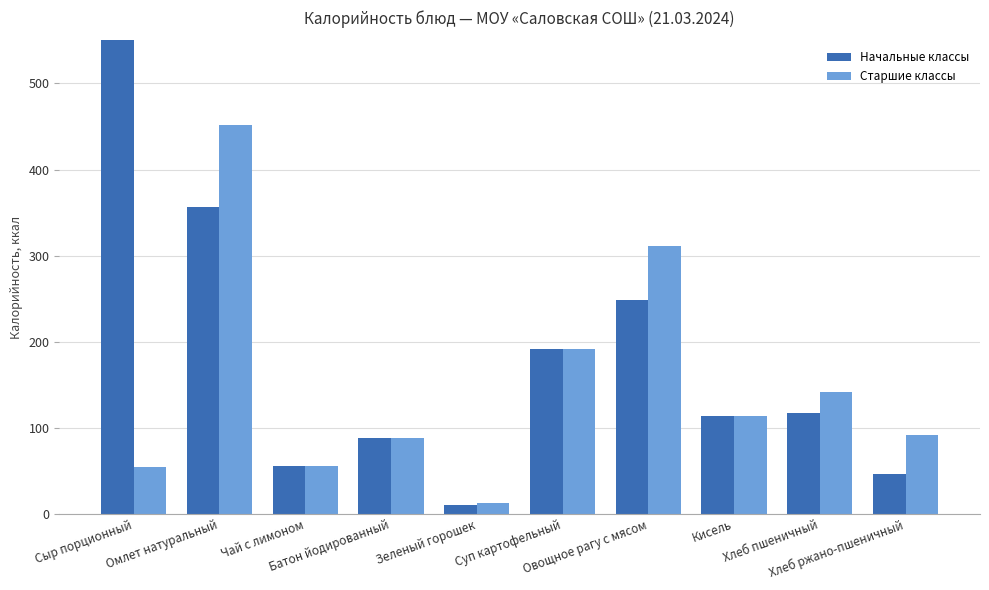

What is the difference between the second highest and second lowest values in the Начальные классы series?

309.9